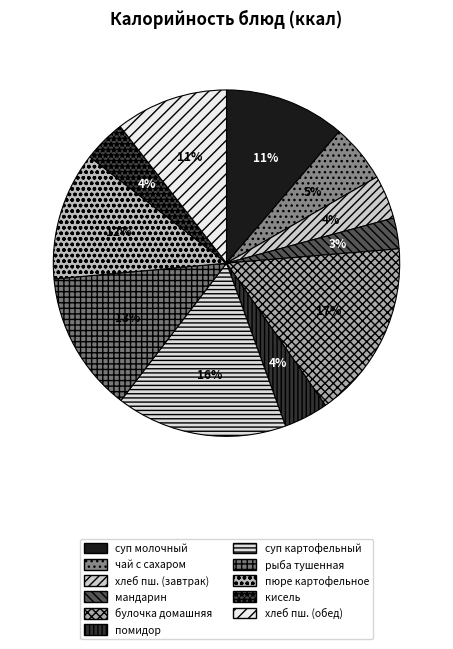

How many segments does this pie chart have?

11